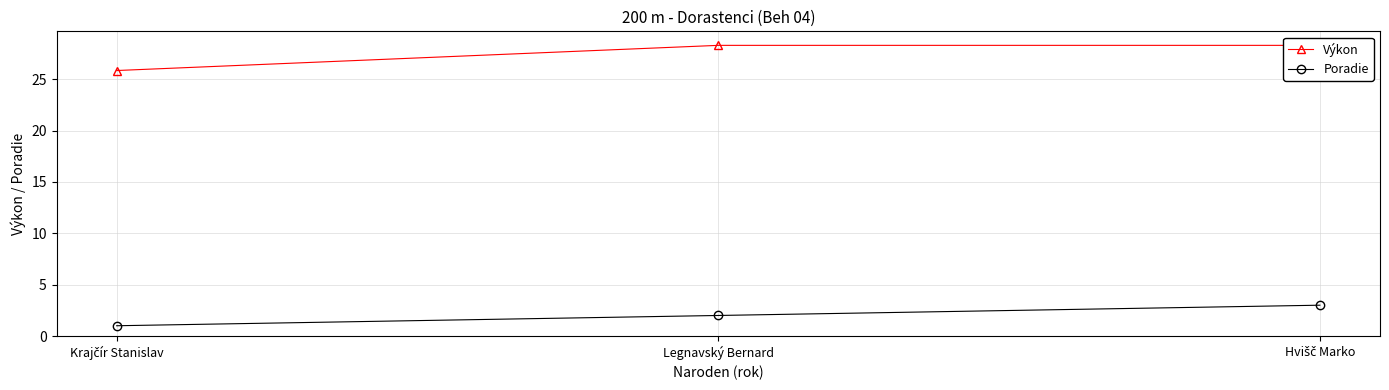

Between Legnavský Bernard and Krajčír Stanislav, which is larger?

Legnavský Bernard